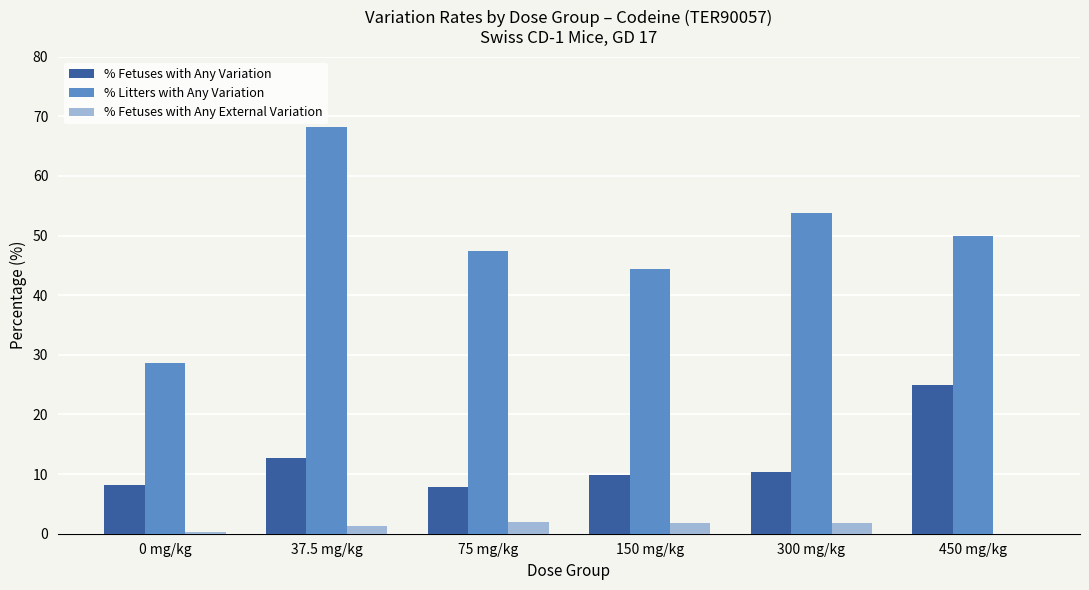

Which series has the largest total across all categories?

% Litters with Any Variation